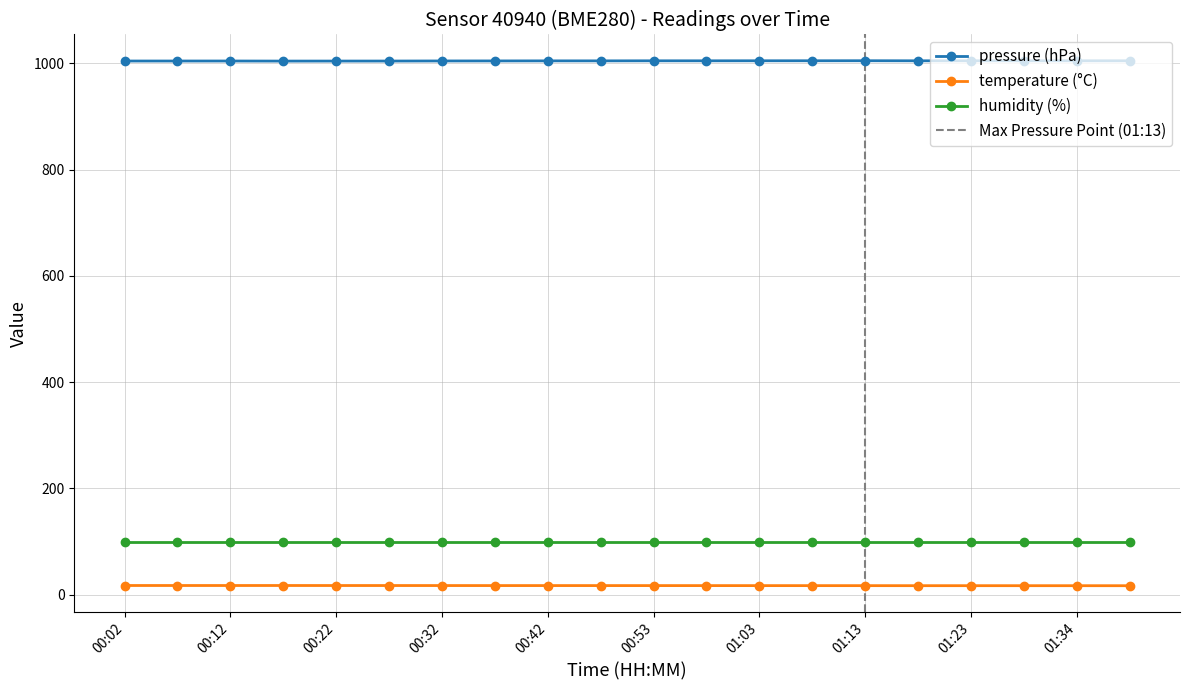

True or false: pressure (hPa) has more than 2 points higher than both neighbors.

True